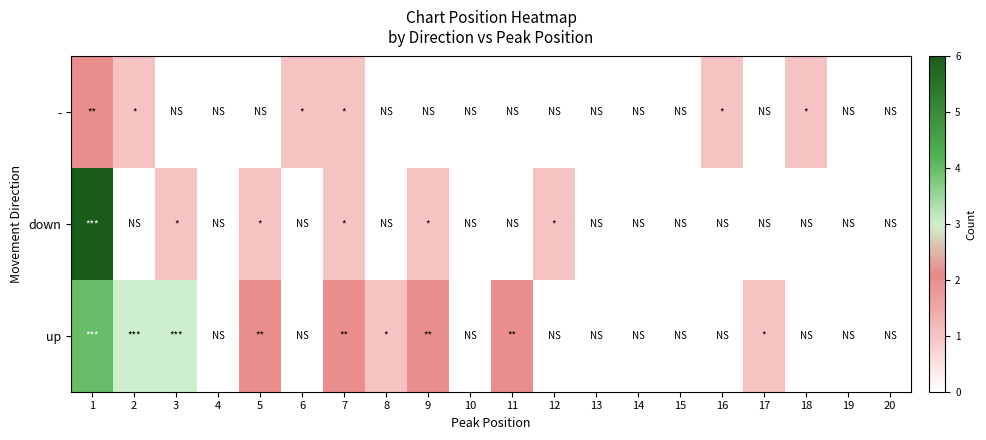

Reading right to left, transcribe all the data shown in this chart.

-: 20=0	19=0	18=1	17=0	16=1	15=0	14=0	13=0	12=0	11=0	10=0	9=0	8=0	7=1	6=1	5=0	4=0	3=0	2=1	1=2
down: 20=0	19=0	18=0	17=0	16=0	15=0	14=0	13=0	12=1	11=0	10=0	9=1	8=0	7=1	6=0	5=1	4=0	3=1	2=0	1=6
up: 20=0	19=0	18=0	17=1	16=0	15=0	14=0	13=0	12=0	11=2	10=0	9=2	8=1	7=2	6=0	5=2	4=0	3=3	2=3	1=4